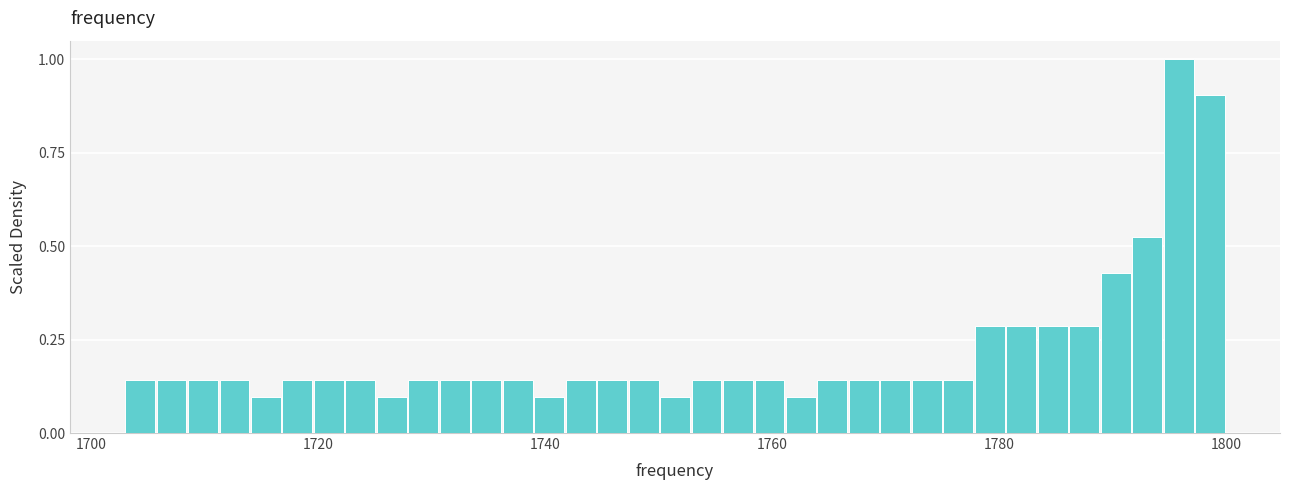

Around what value on the x-axis is the tallest bar? Give the approximate position of its centre, as read against the axis.

1796